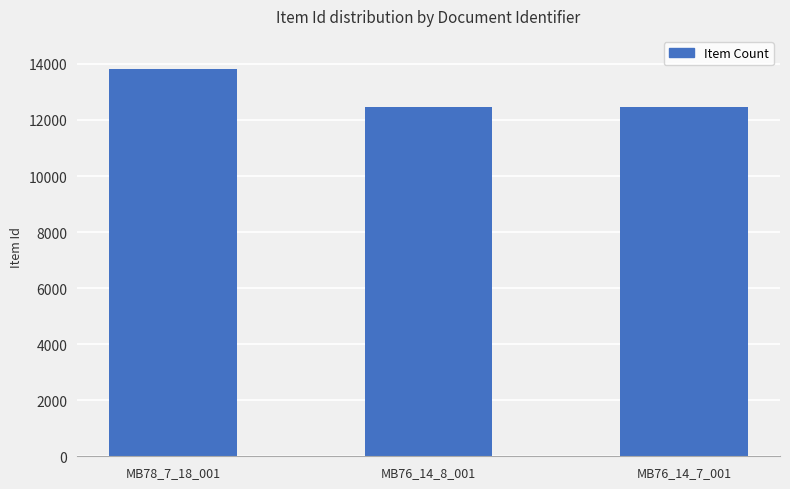

Read the value at MB76_14_8_001.

12458